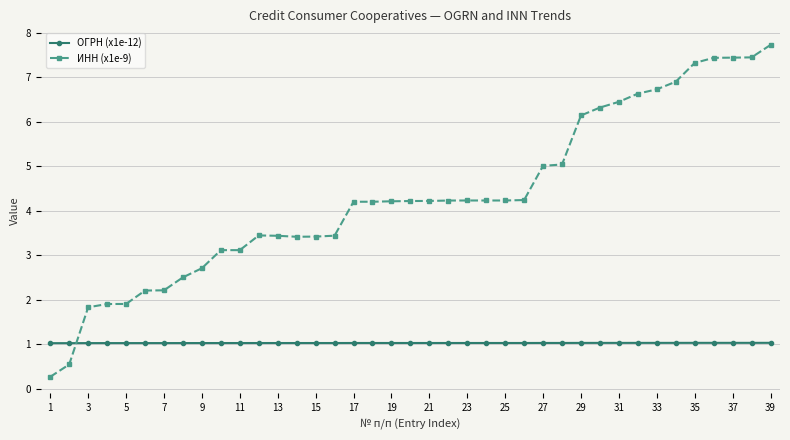

What is the difference between the maximum and minimum values in the ИНН (x1e-9) series?

7.5